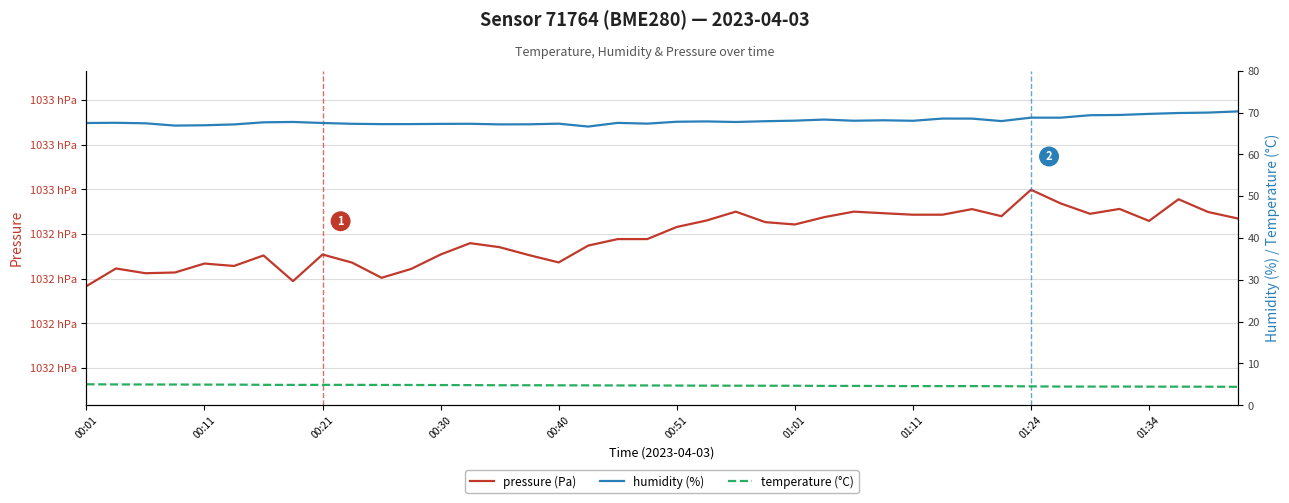

Which series changed the most between 19 and 31?

pressure (Pa)